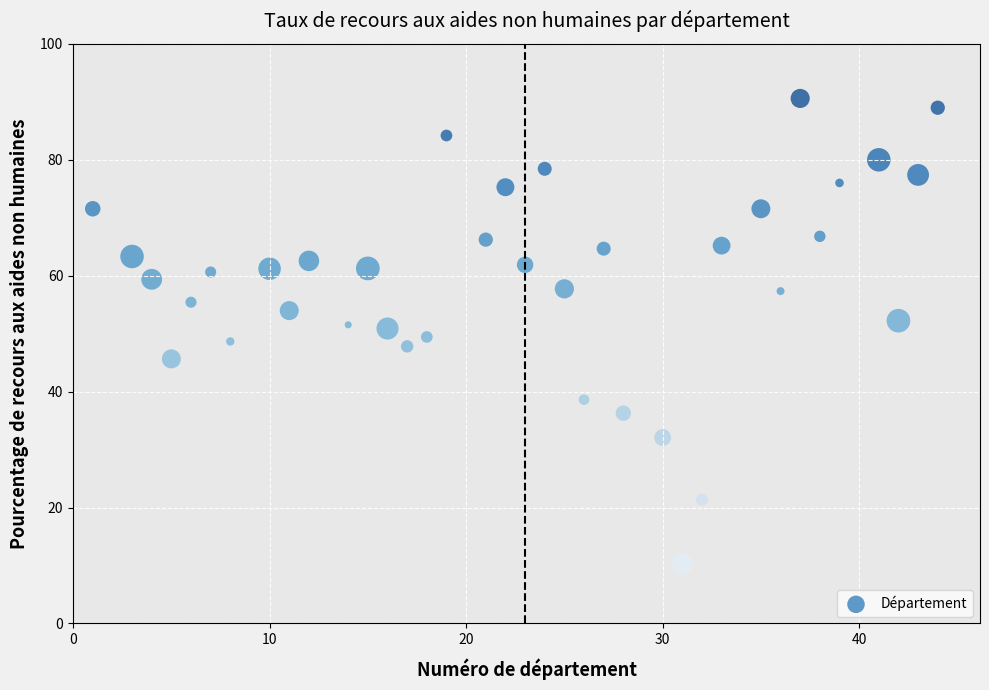

What is the range of Y values (max minus min)?

80.4